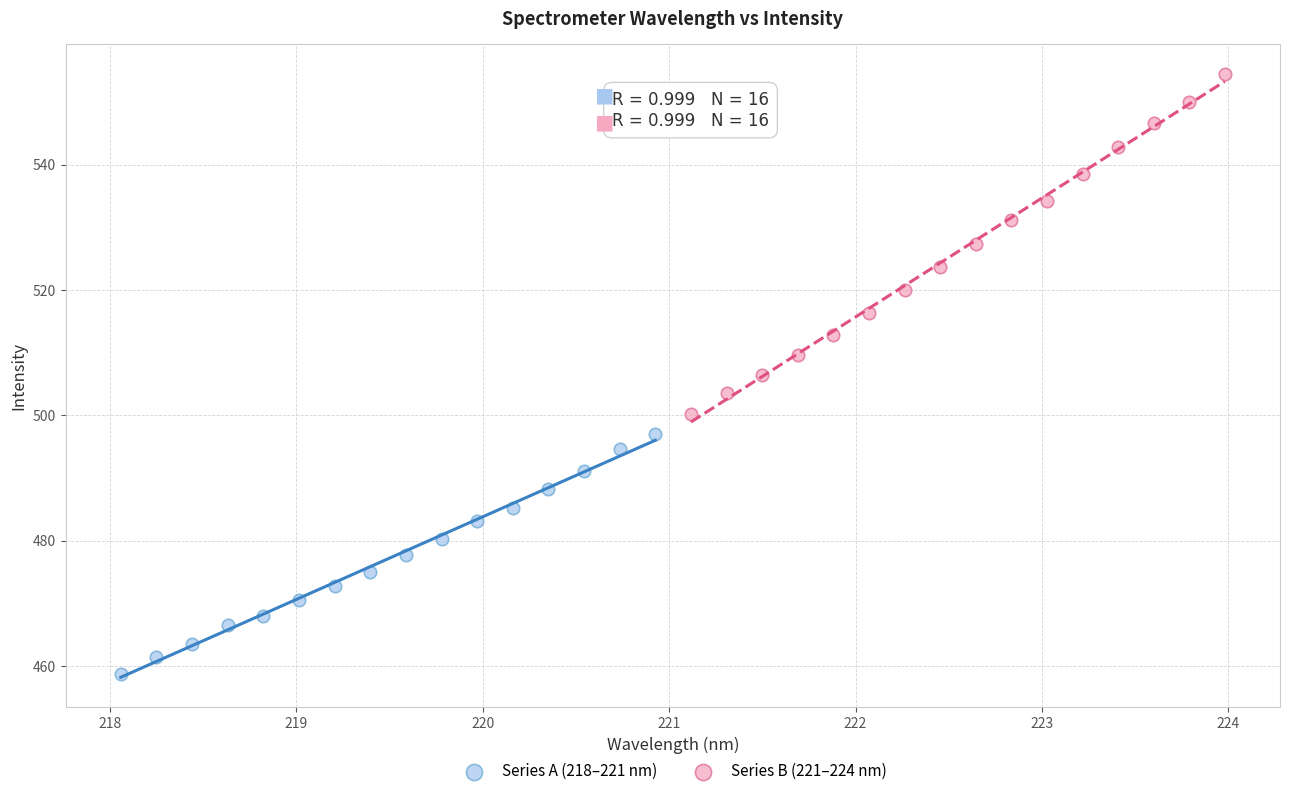

Which series has the widest spread of Y values?

Series B (221–224 nm)